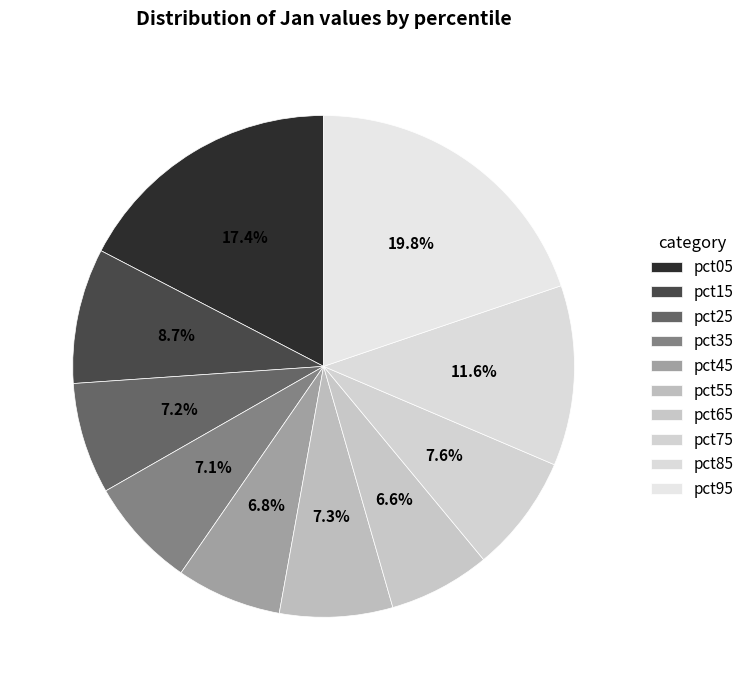

How many slices are in this pie chart?

10